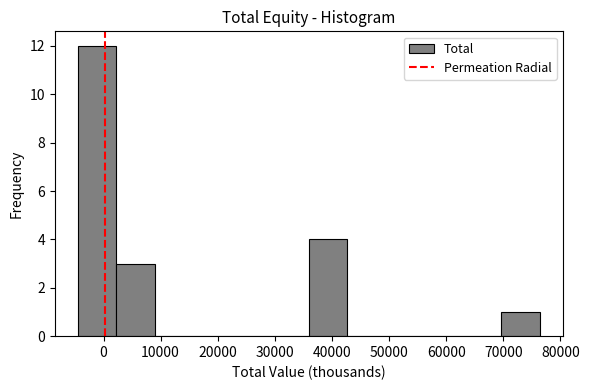

Reading left to right, list every bar in this chart as the range it spans on the x-axis followed by its height. Neither the bar edges nor the heights are printed on the chart, so give them approximately, as read against the axes.

-4000 to 2000: 12
2000 to 9000: 3
9000 to 16000: 0
16000 to 22000: 0
22000 to 29000: 0
29000 to 36000: 0
36000 to 43000: 4
43000 to 49000: 0
49000 to 56000: 0
56000 to 63000: 0
63000 to 70000: 0
70000 to 76000: 1